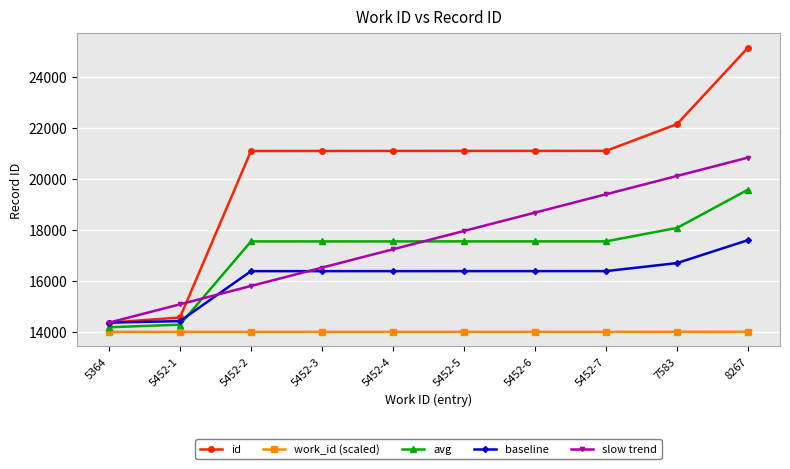

Where does the slow trend series first go above 17968?

5452-5